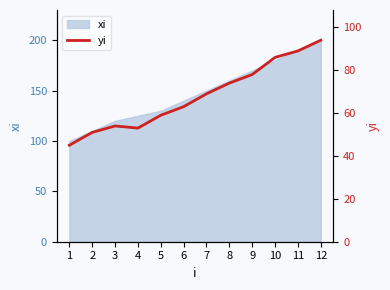

What is the sum of all values?

815